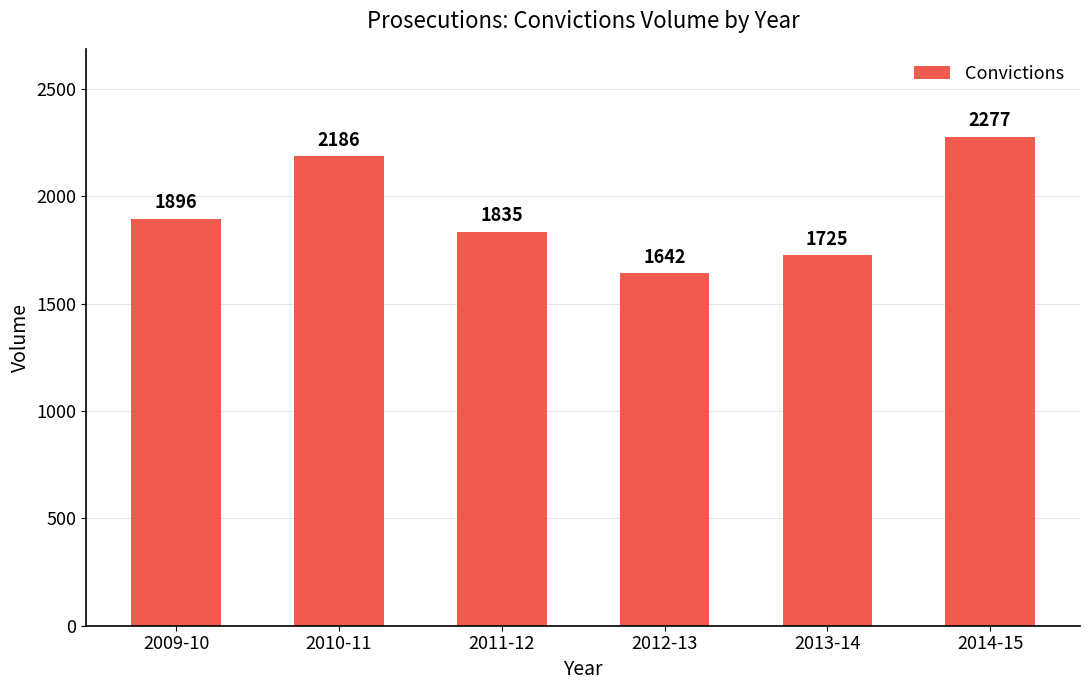

Which label corresponds to the smallest value in the chart?

2012-13